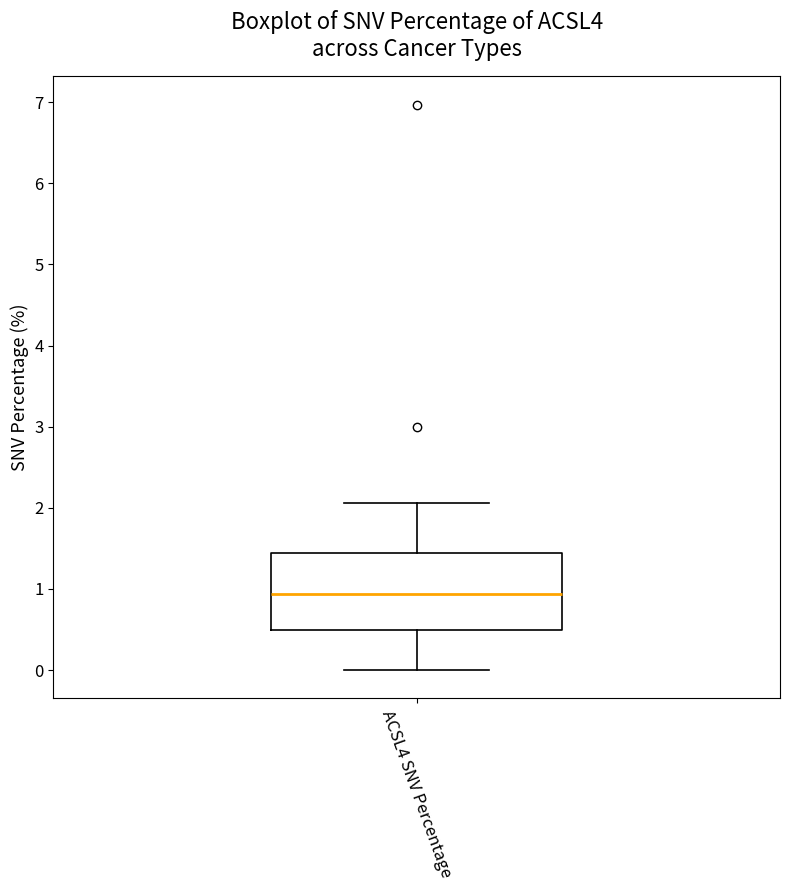

Transcribe this box plot: give where the median line is, the range the box spans, and where the two whiskers end, as read against the y-axis. The values are not printed on the chart, so give them approximately, as read against the axis.

median 0.9, box 0.5 to 1.4, whiskers 0.0 to 2.1